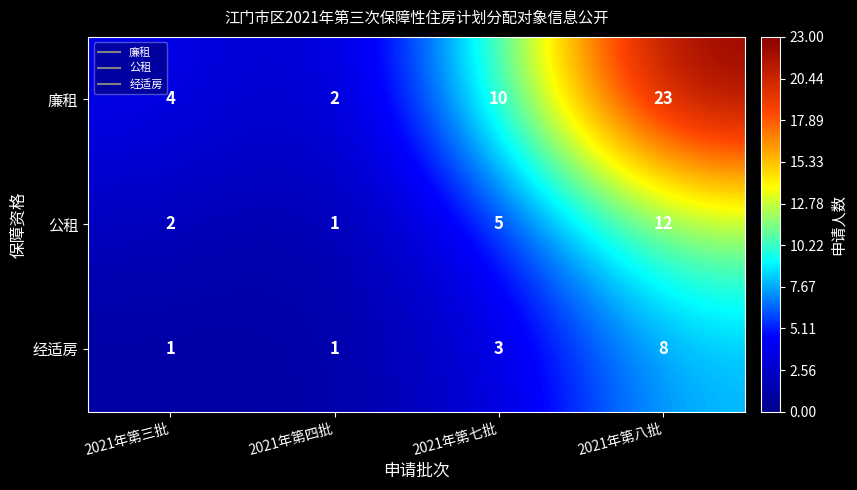

Which category has the highest value in the 经适房 series?

2021年第八批